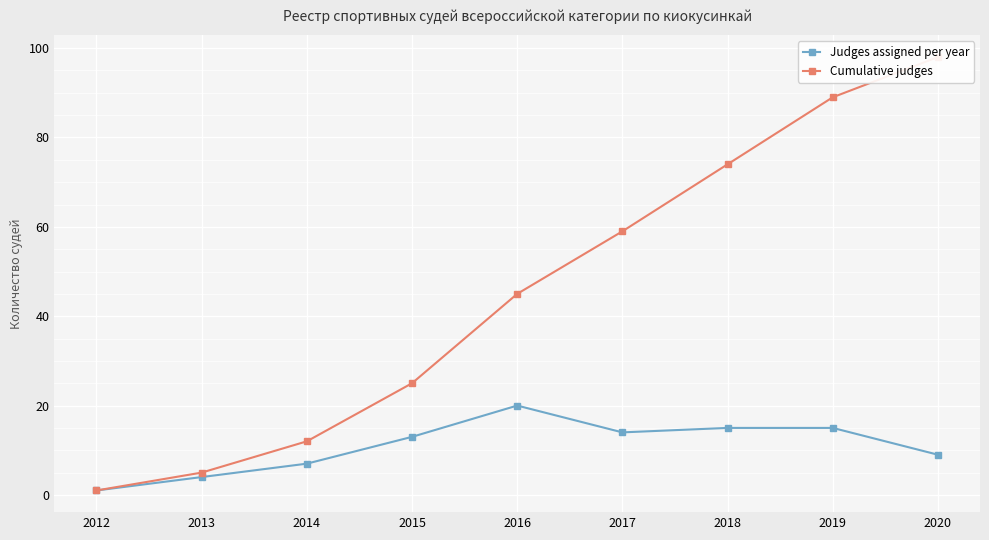

What is the greatest value displayed?

98